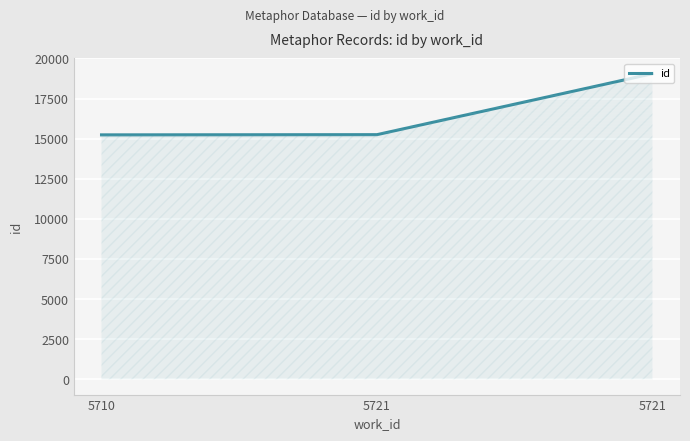

How many values are below 15251?

1